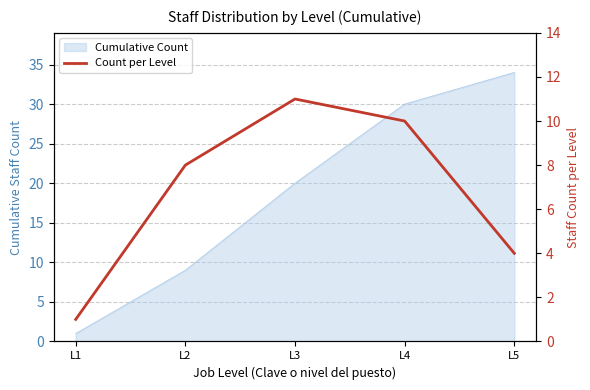

Reading left to right, list all the values displayed in this chart.

1	8	11	10	4